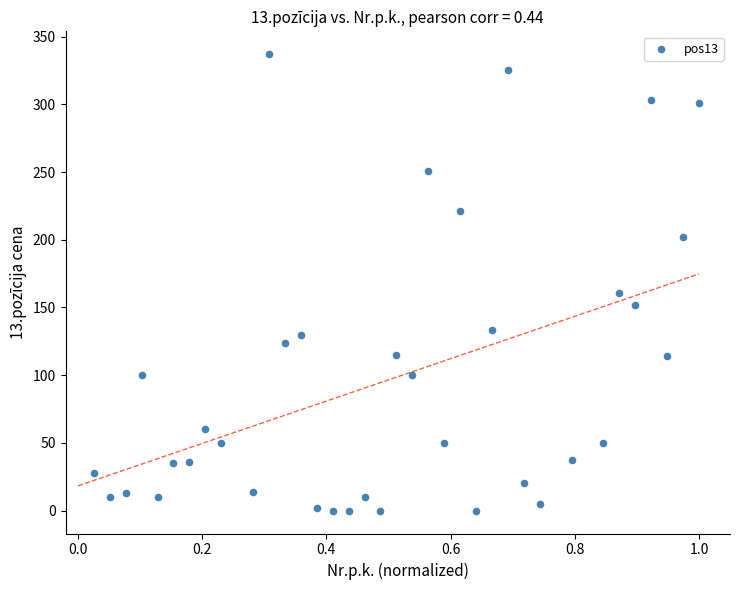

What is the range of X values (max minus min)?

1.0